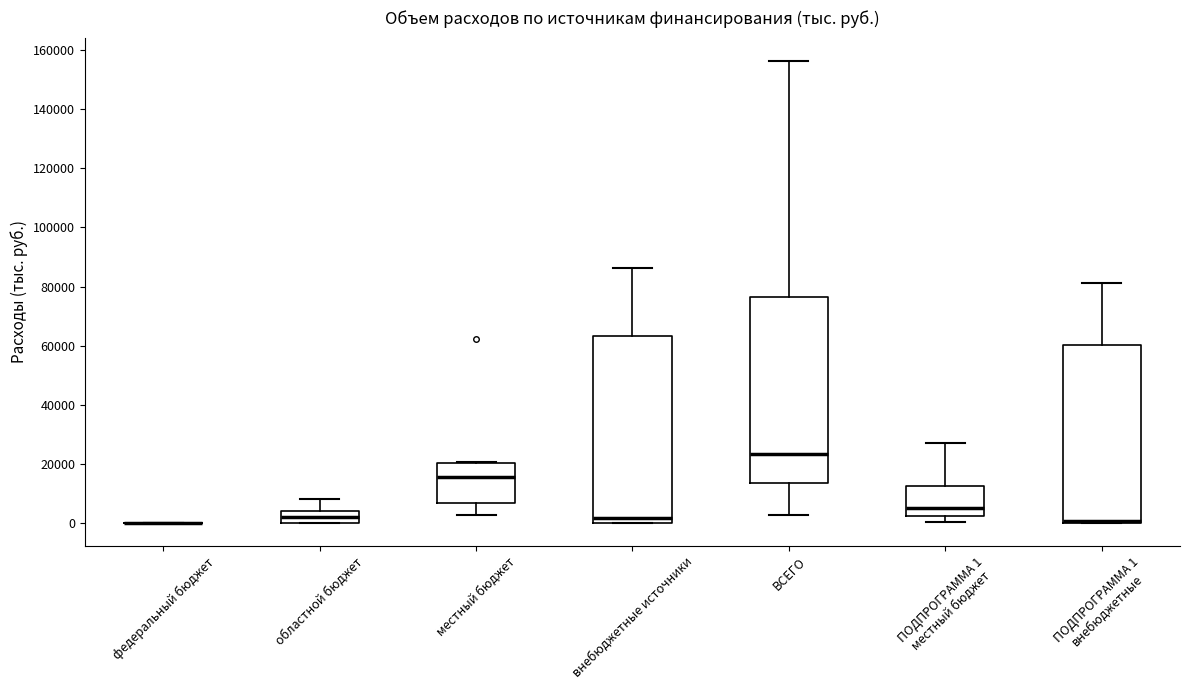

Where is the lower edge of the box for ПОДПРОГРАММА 1 внебюджетные on the y-axis? The values are not printed on the chart, so give them approximately, as read against the axis.

0